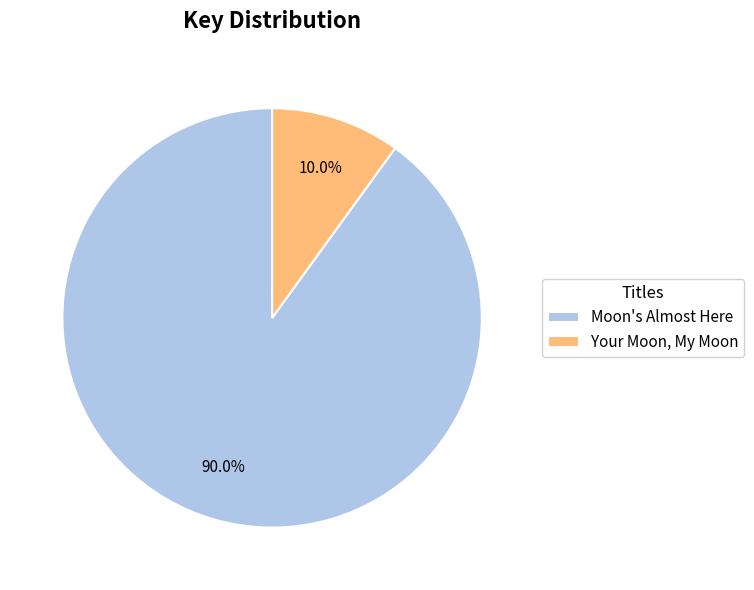

Do Moon's Almost Here and Your Moon, My Moon together represent more than half of the pie?

Yes